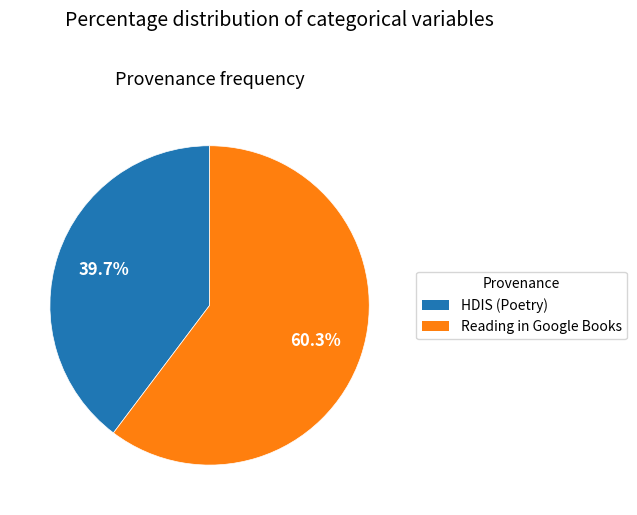

To the nearest percent, what portion does Reading in Google Books represent?

60%